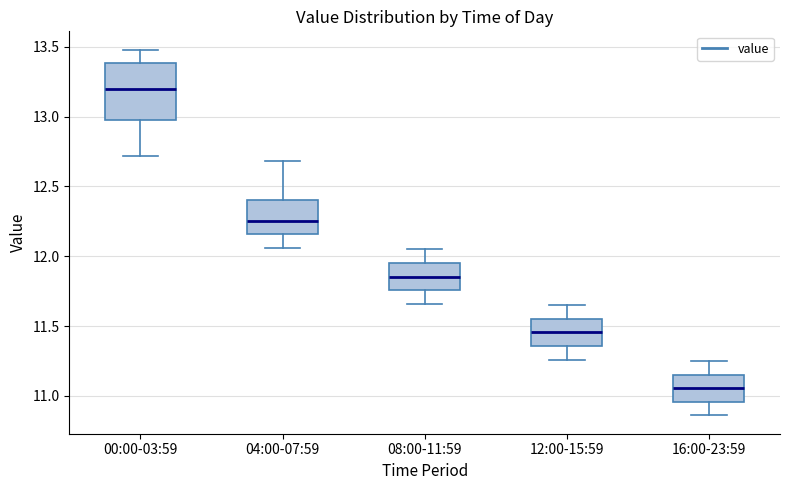

Which box is the tallest, from its lower edge to its upper edge?

00:00-03:59